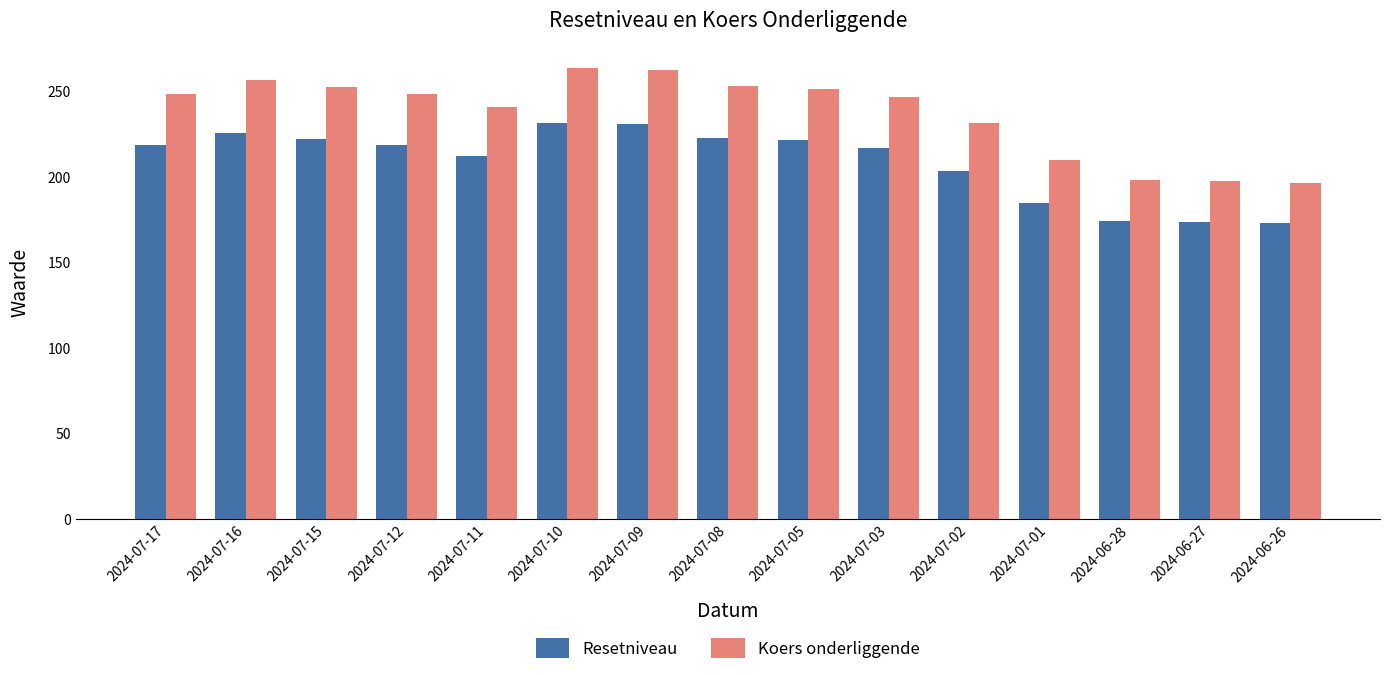

What are all the series names shown in the legend?

Resetniveau, Koers onderliggende